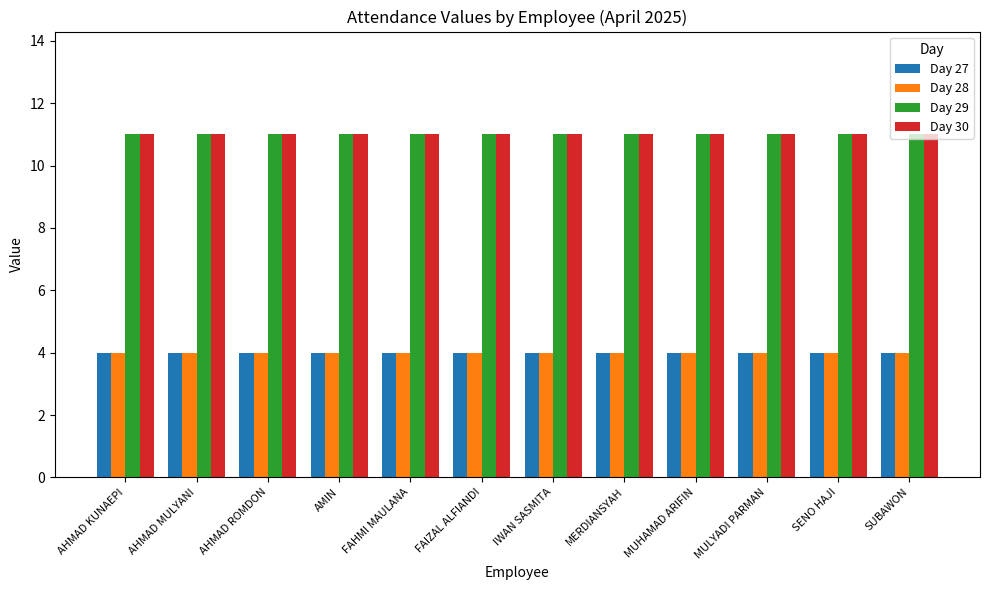

True or false: Day 29 has a value of 11 at AHMAD KUNAEPI.

True